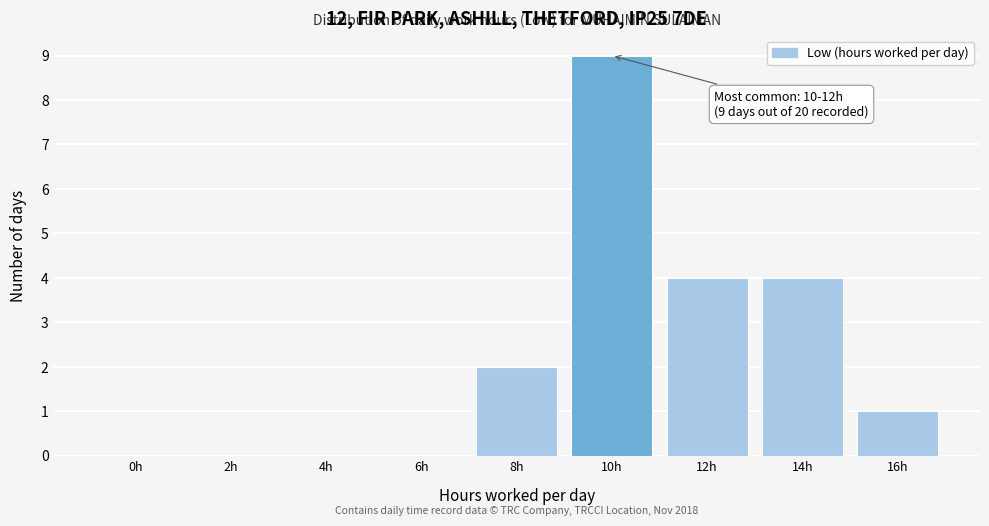

Reading right to left, extract all data points from this chart.

16h=1	14h=4	12h=4	10h=9	8h=2	6h=0	4h=0	2h=0	0h=0